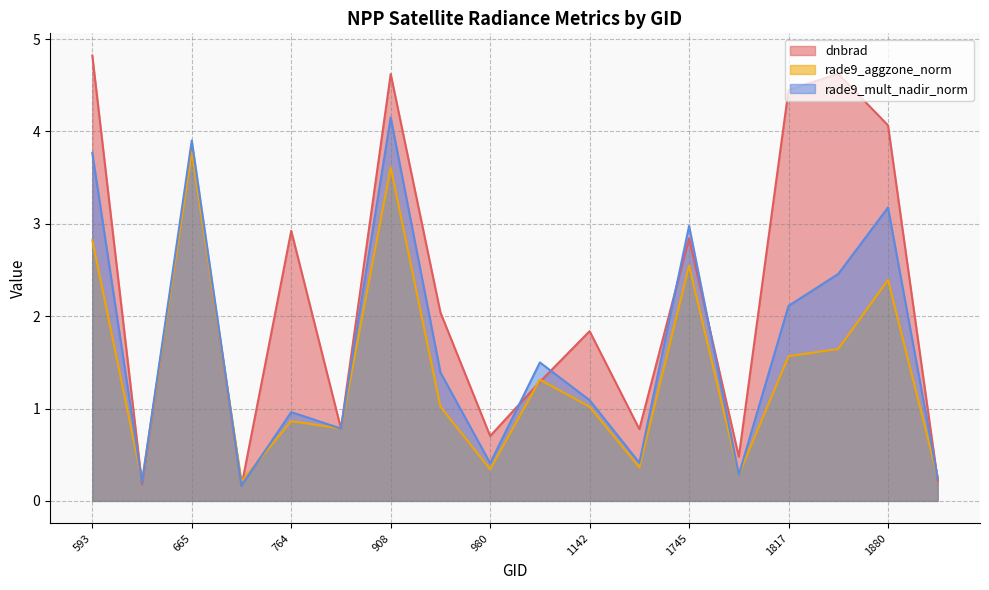

Does the chart display data point markers on the line(s)?

No